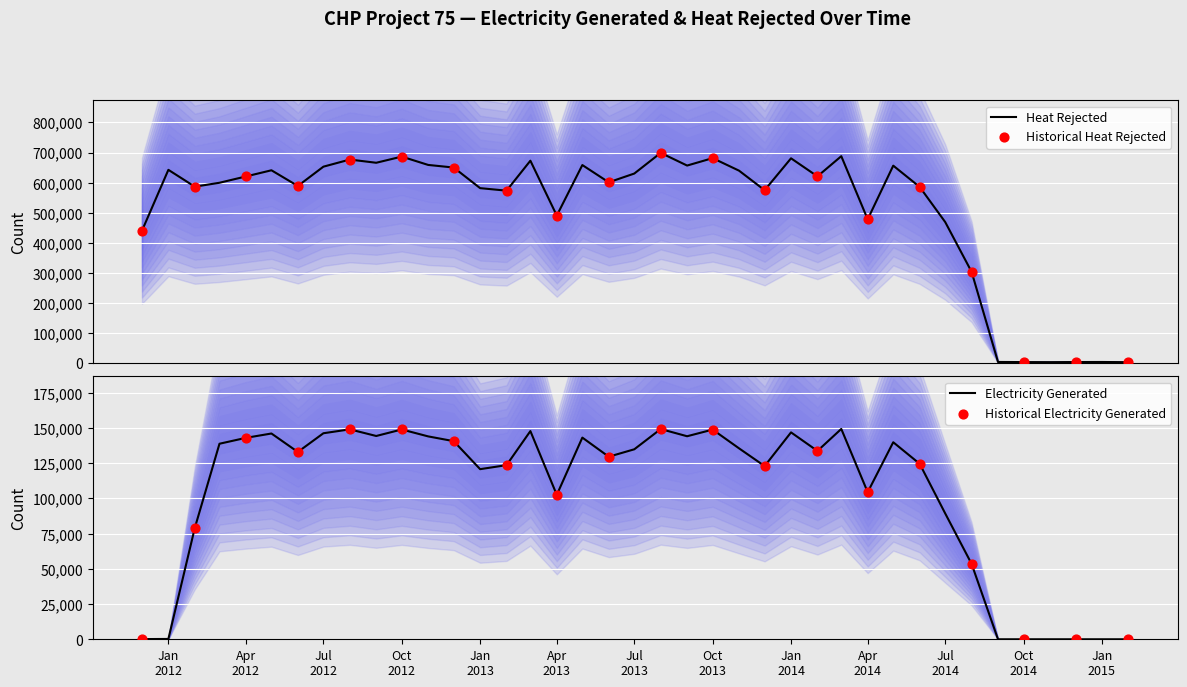

At how many categories does at least one series exceed 306891?

32